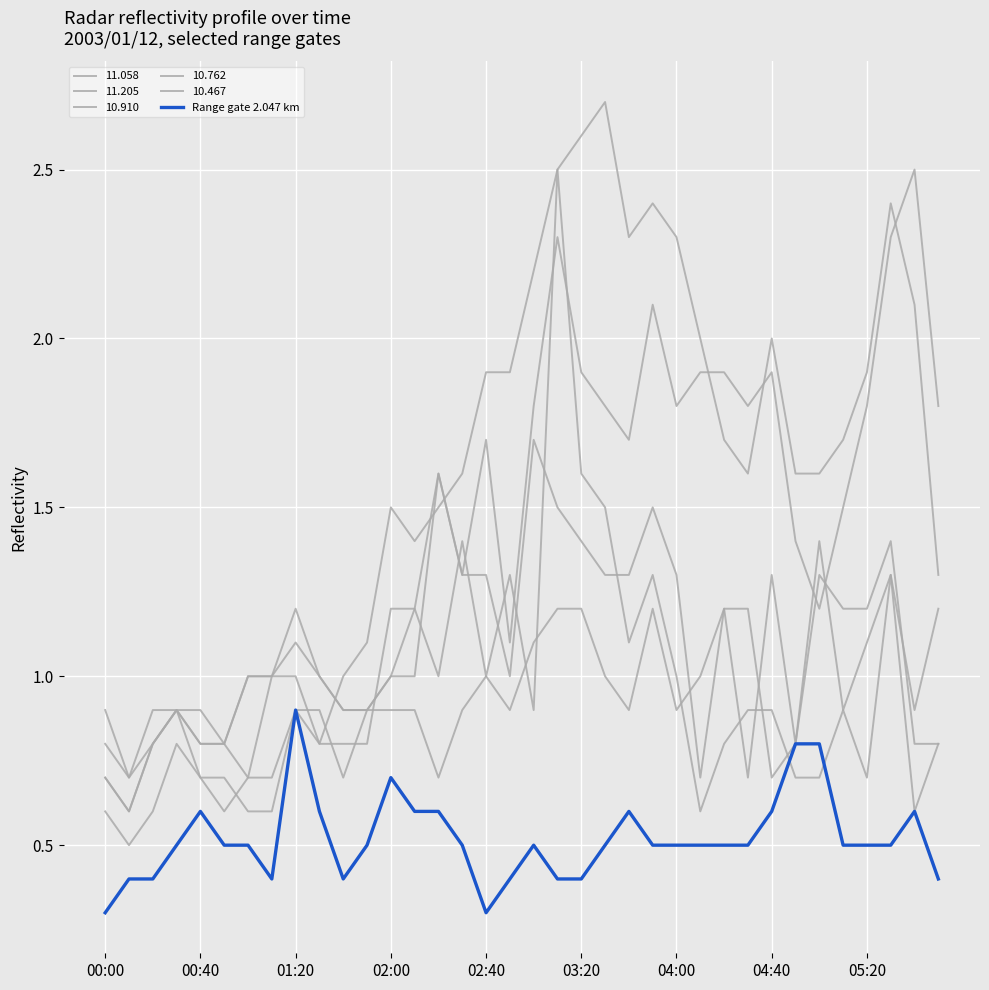

How many categories are shown in the chart?

36